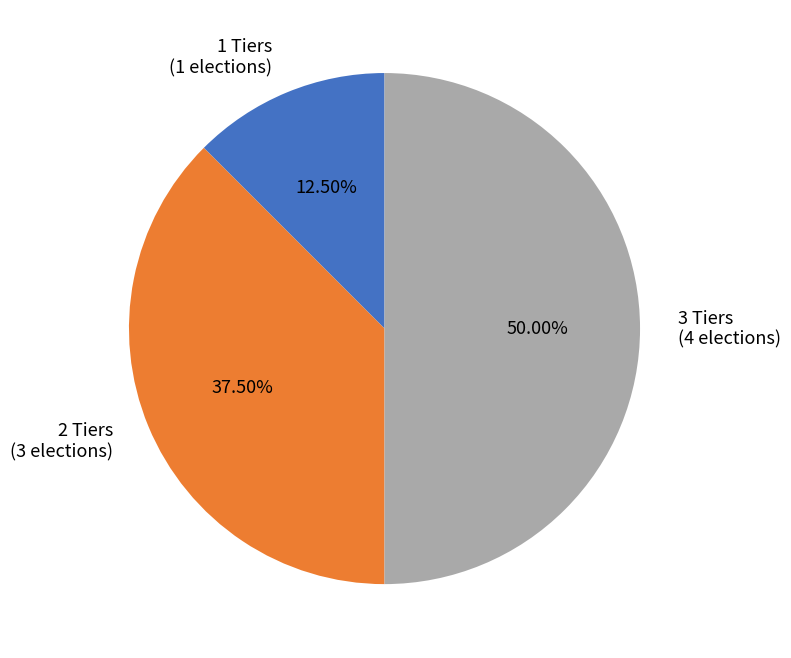

Between 3 Tiers (4 elections) and 2 Tiers (3 elections), which is larger?

3 Tiers (4 elections)